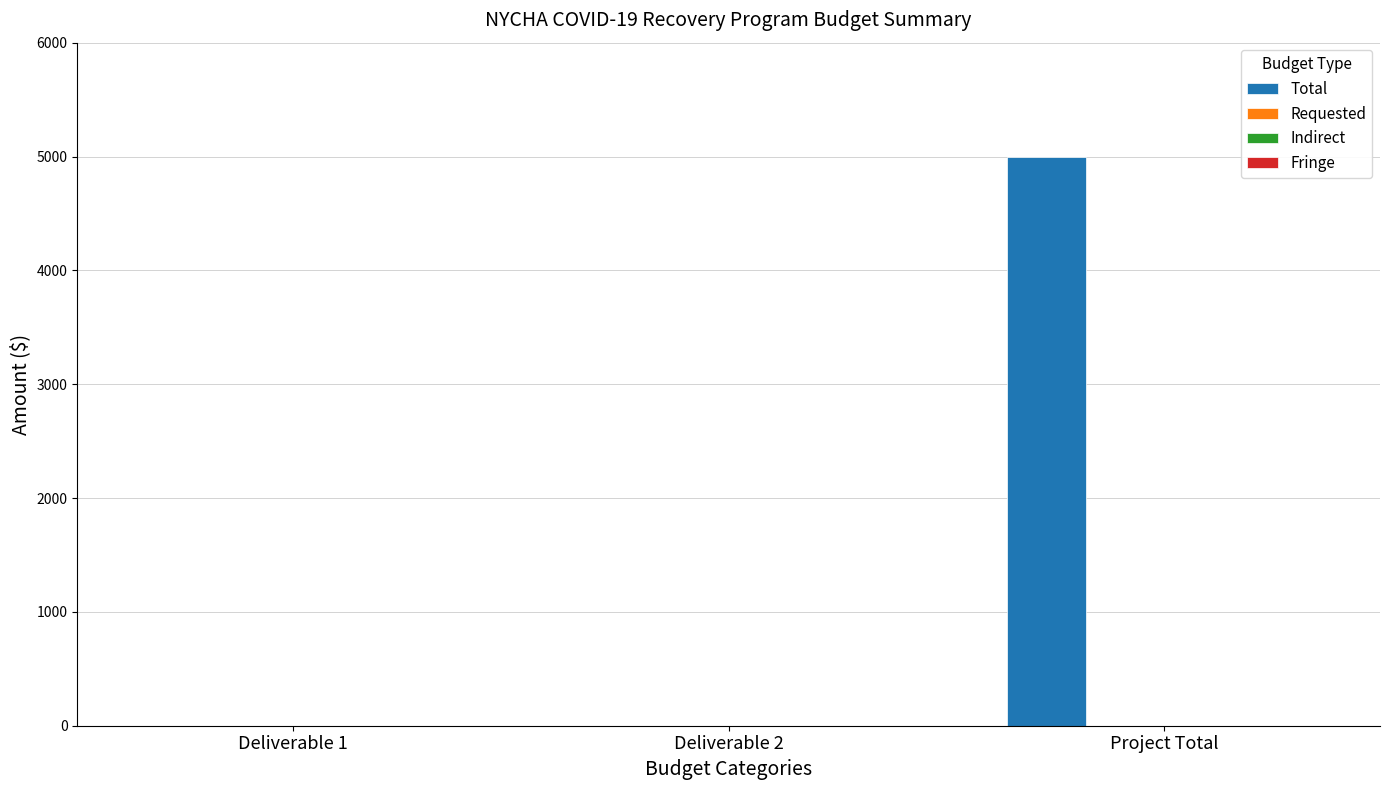

What is the sum of all values?

5000